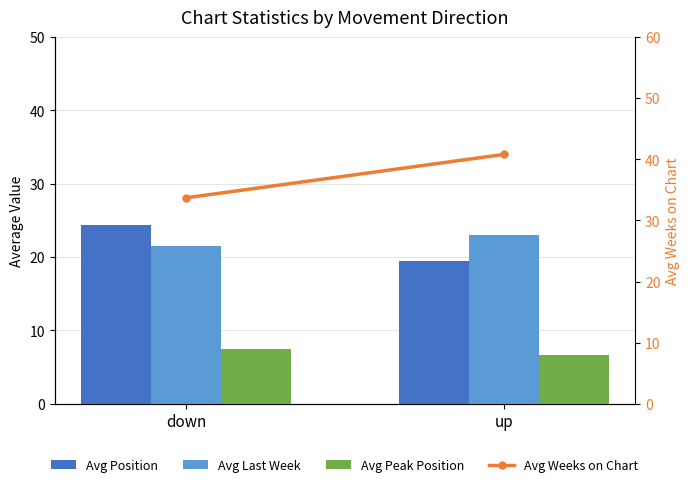

What position from the right is down?

2